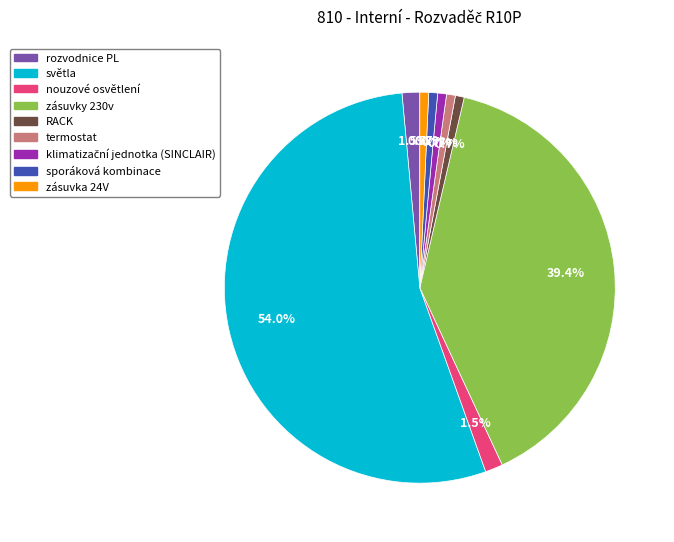

True or false: sporáková kombinace accounts for 9% of the total.

False